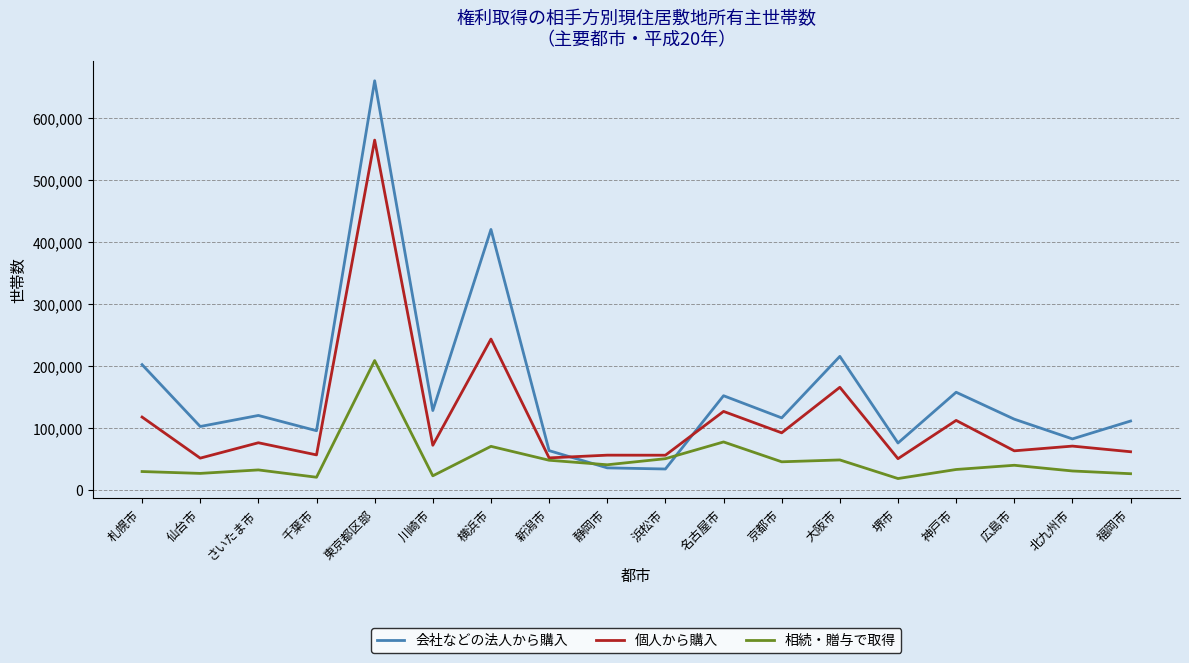

At which category does 個人から購入 reach its first local peak?

さいたま市